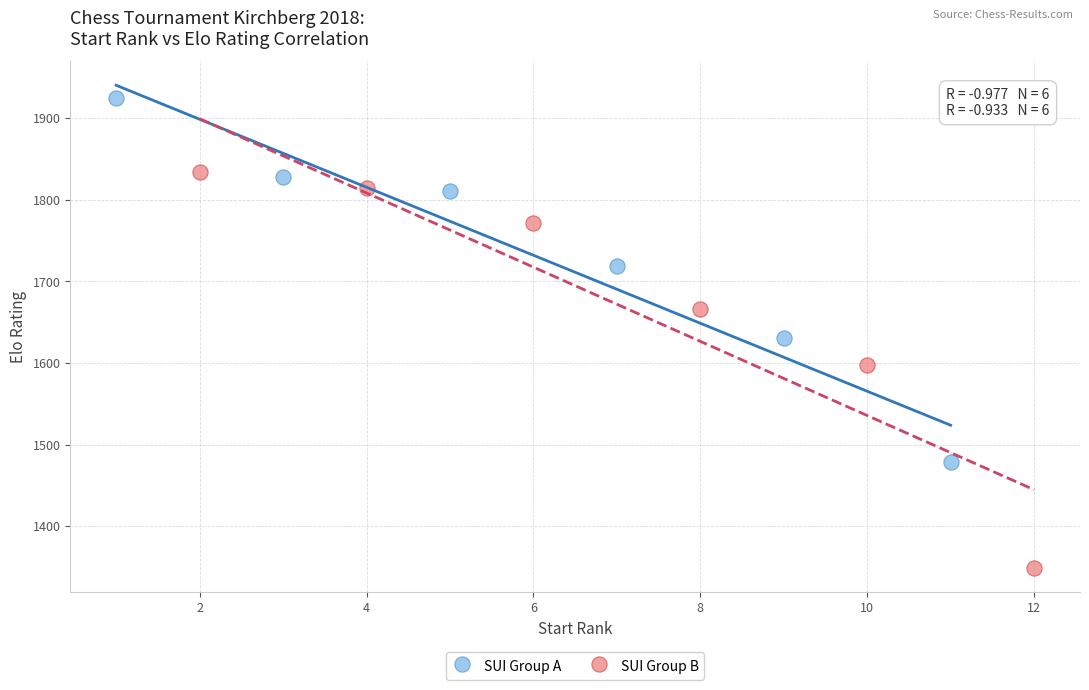

Which series contains the lowest Y value?

SUI Group B